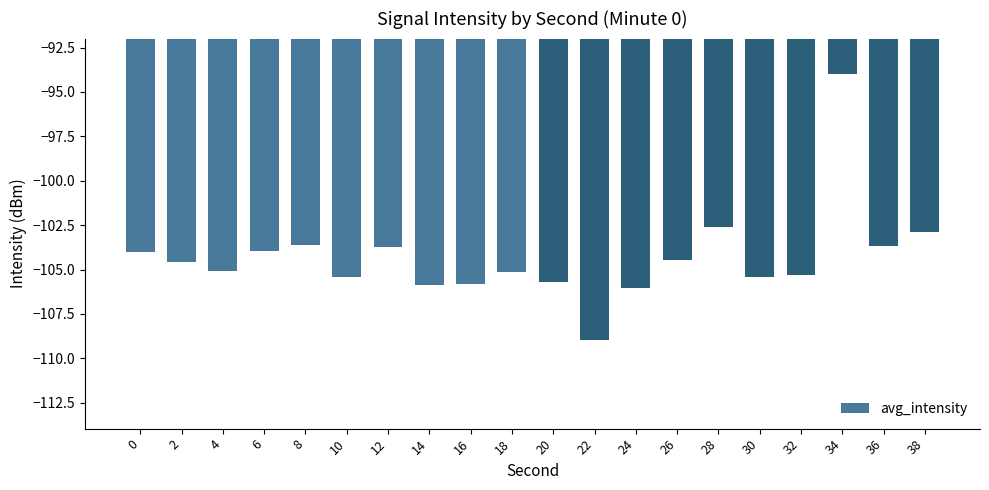

How many categories are shown in the chart?

20